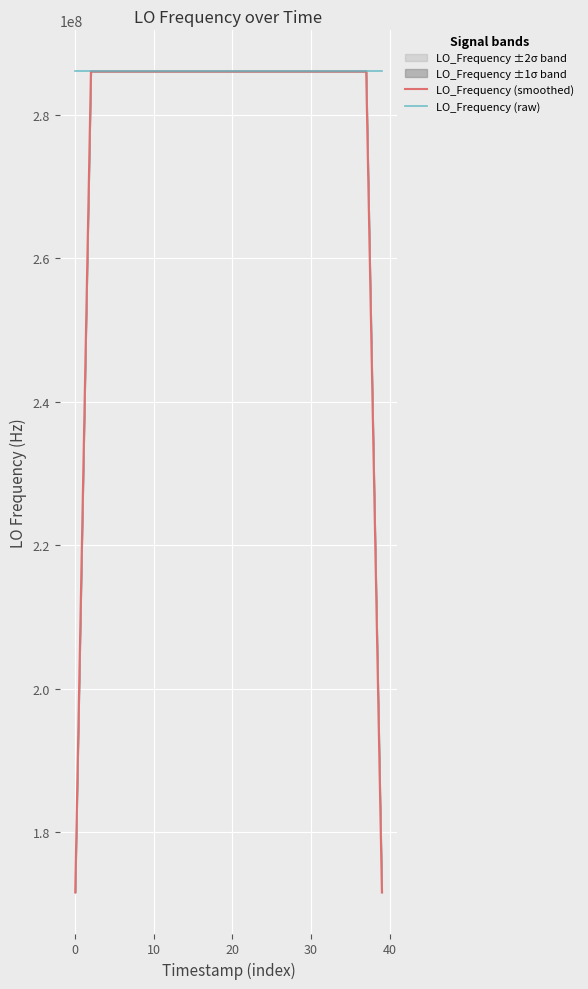

The value of LO_Frequency (raw) at 8 is 286047002.7. True or false?

True